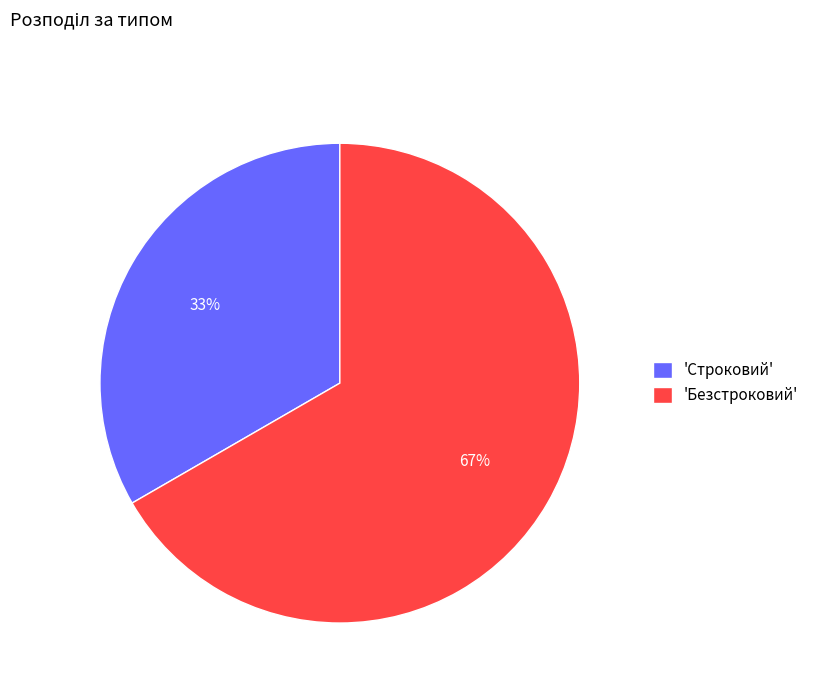

How many segments does this pie chart have?

2